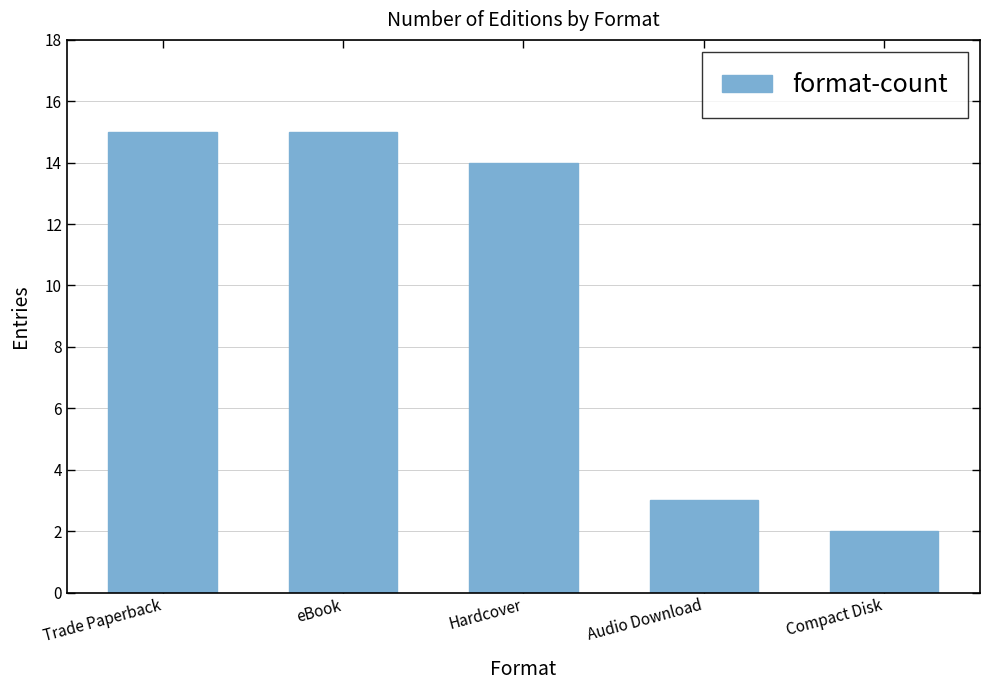

Reading left to right, transcribe all the data shown in this chart.

15	15	14	3	2